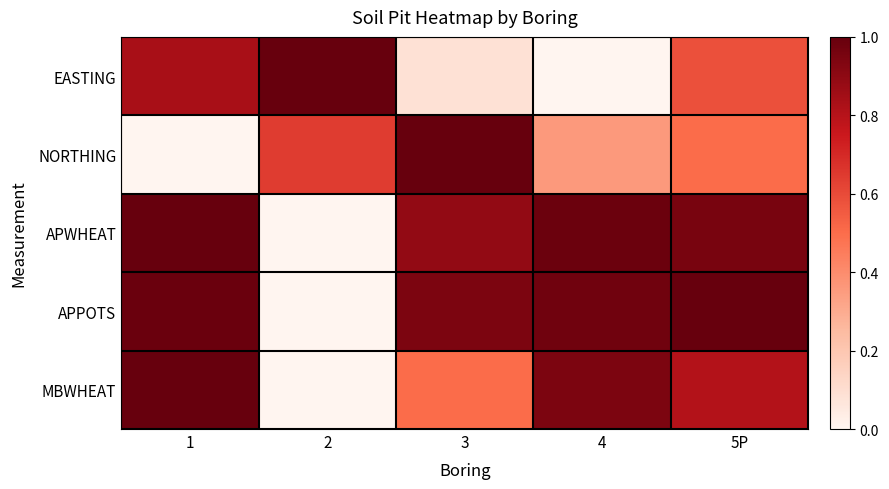

At which category is the sum across all series the highest?

5P